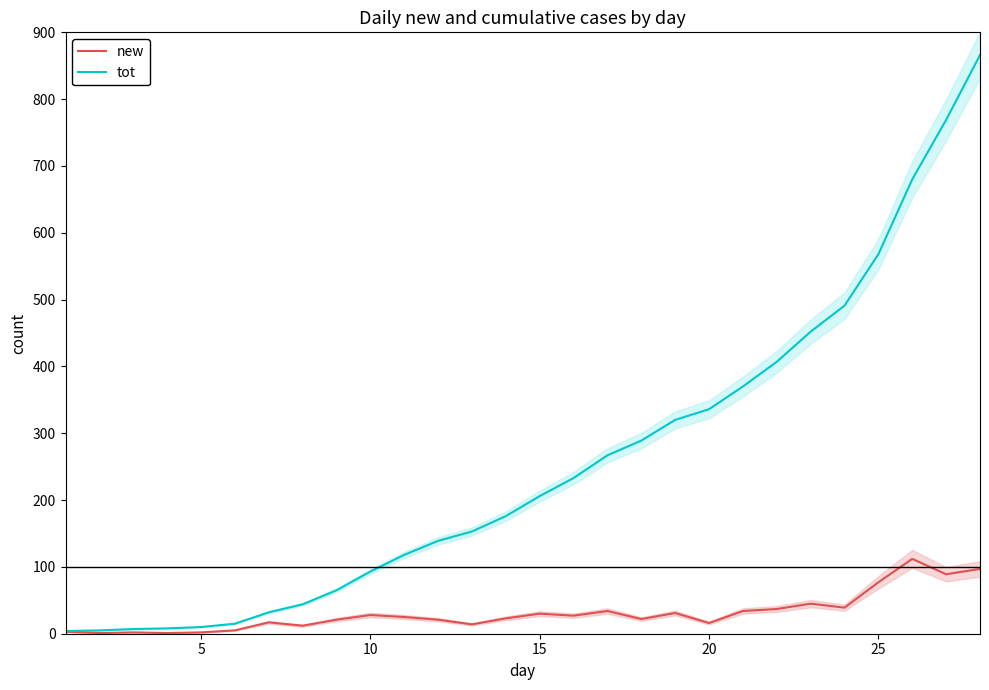

Rank the series by their average value, from highest to lowest.

tot, new